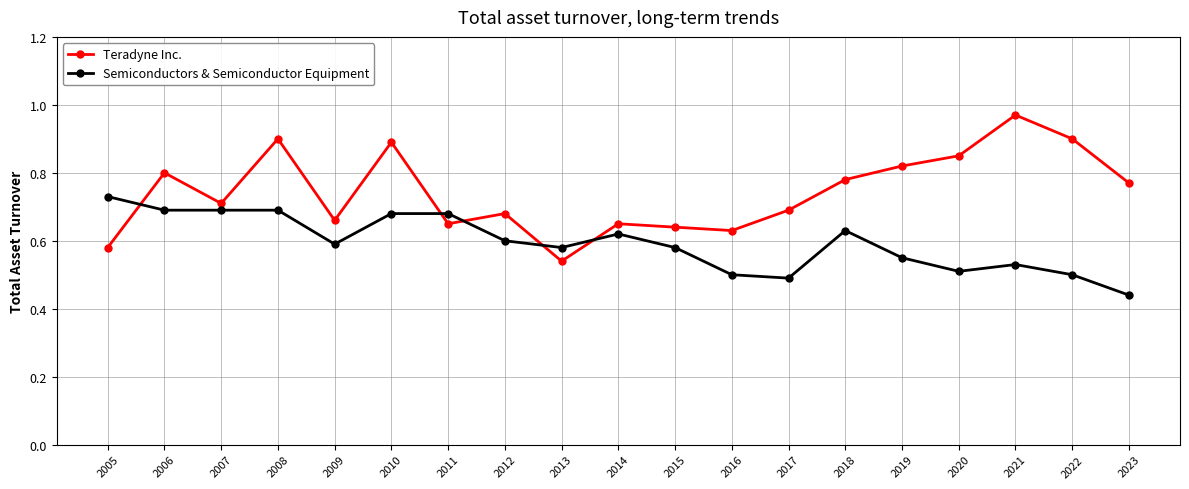

What is the sum of all Semiconductors & Semiconductor Equipment values?

11.3